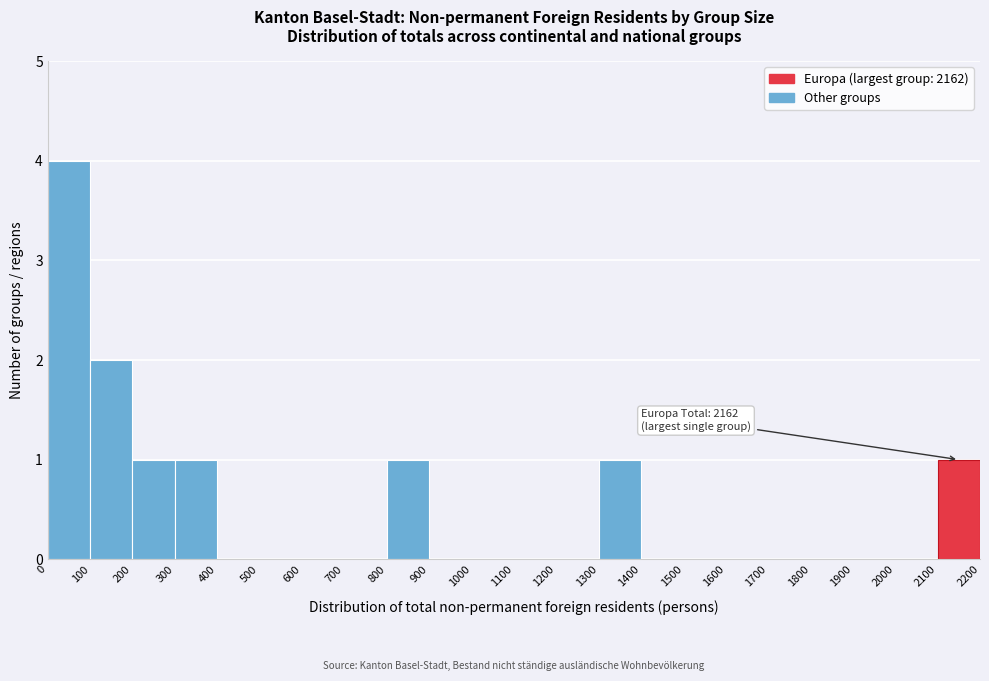

Over which range of the x-axis is the bar tallest?

0 to 100